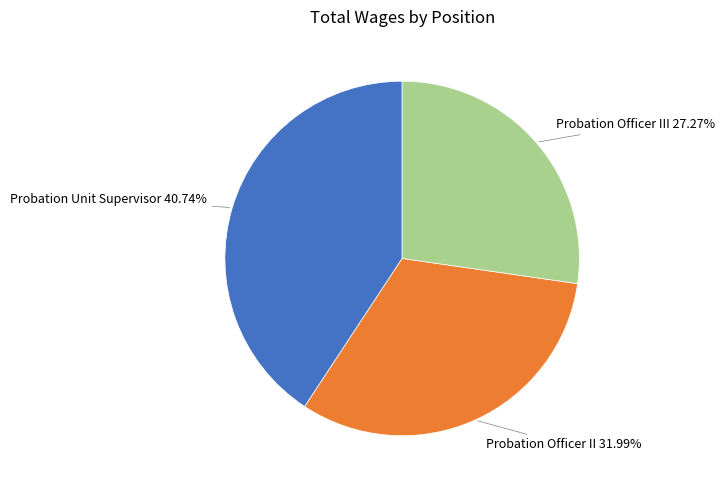

Count the number of slices in the pie.

3